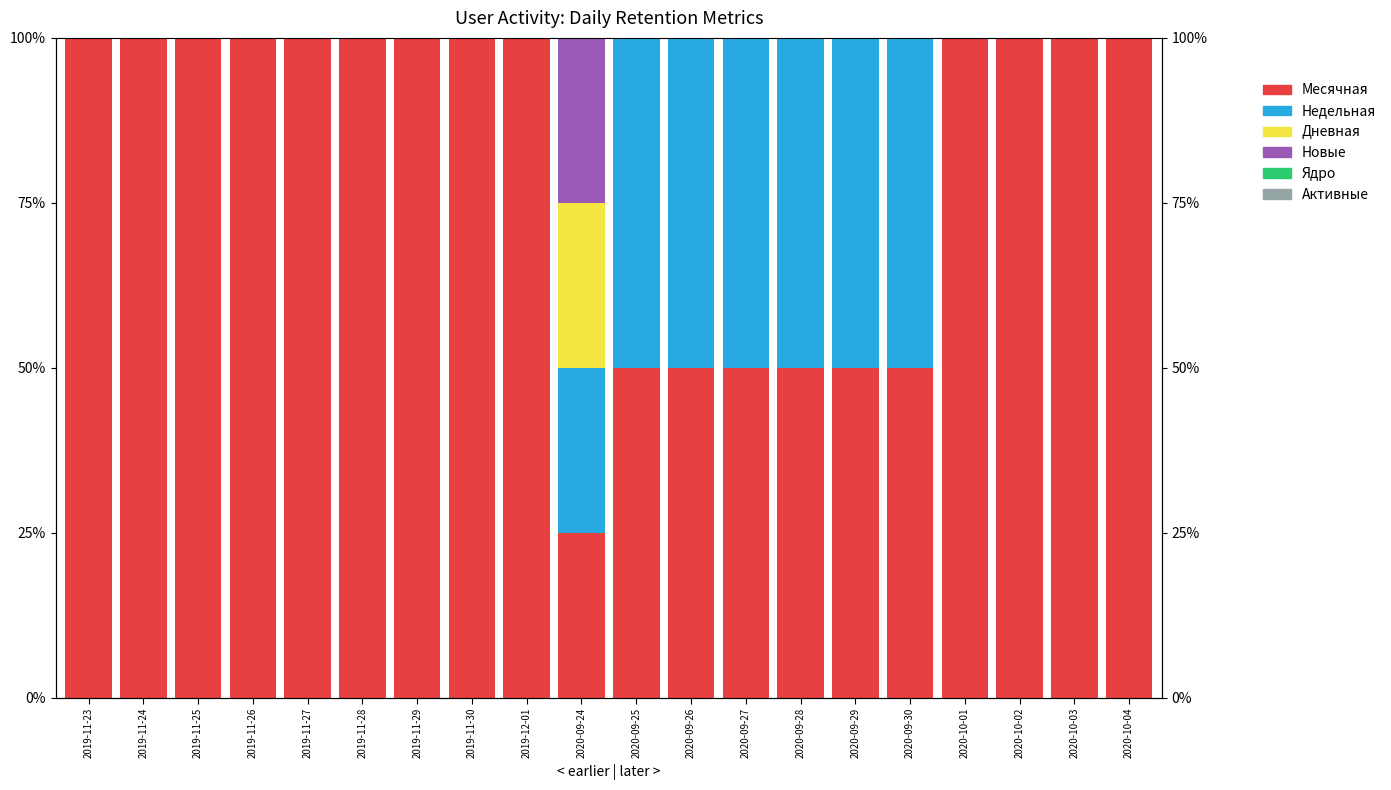

What position from the left is 2019-11-27?

5